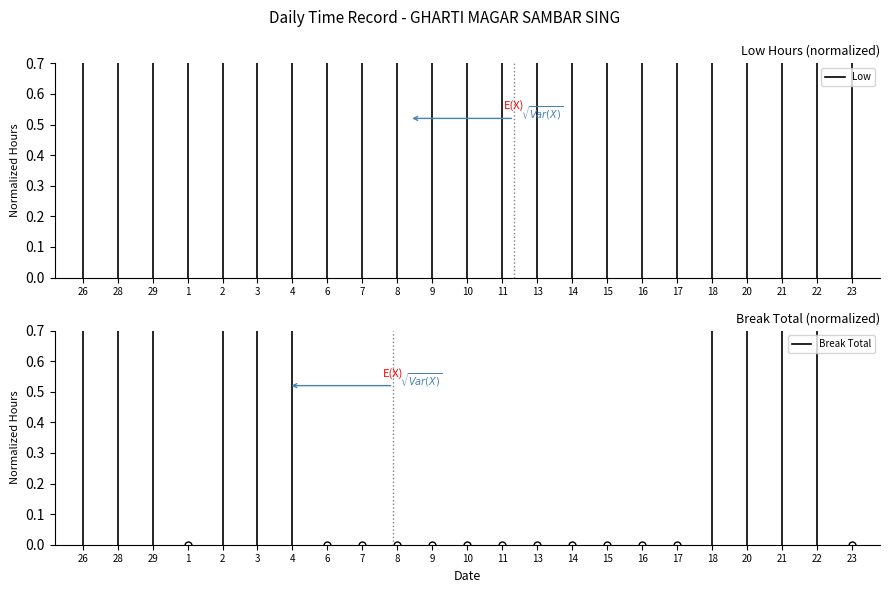

Does the chart have visible grid lines?

No